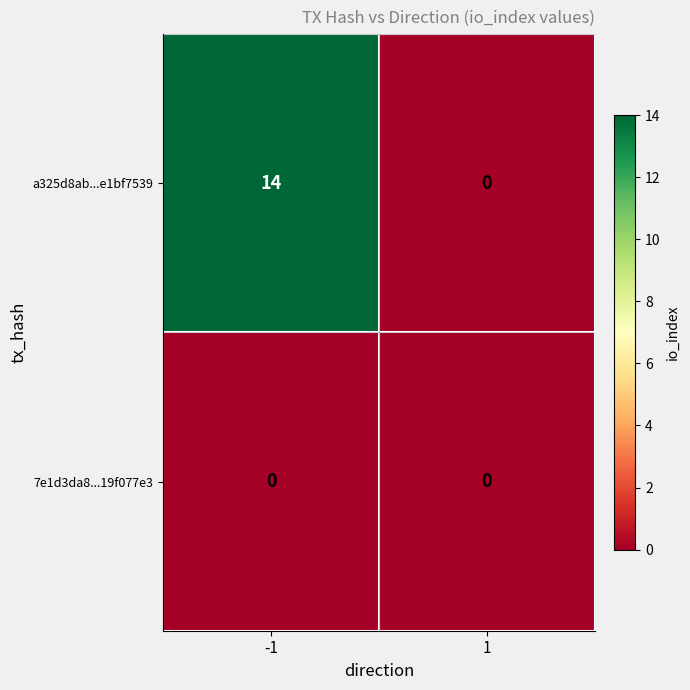

Which series has the widest spread of values?

a325d8ab...e1bf7539